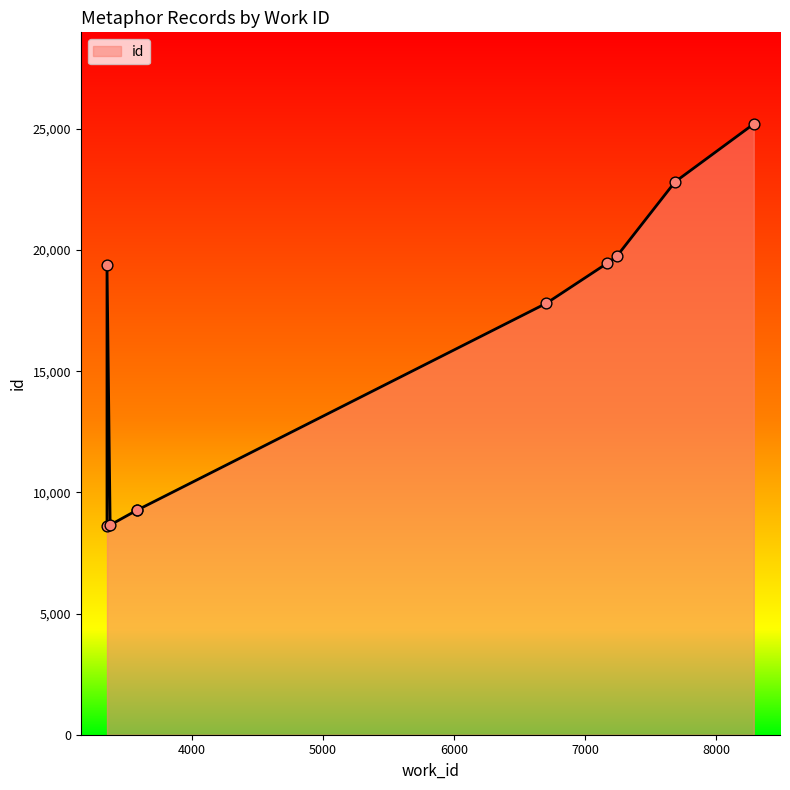

Which has a higher value, 6704 or 3353?

6704